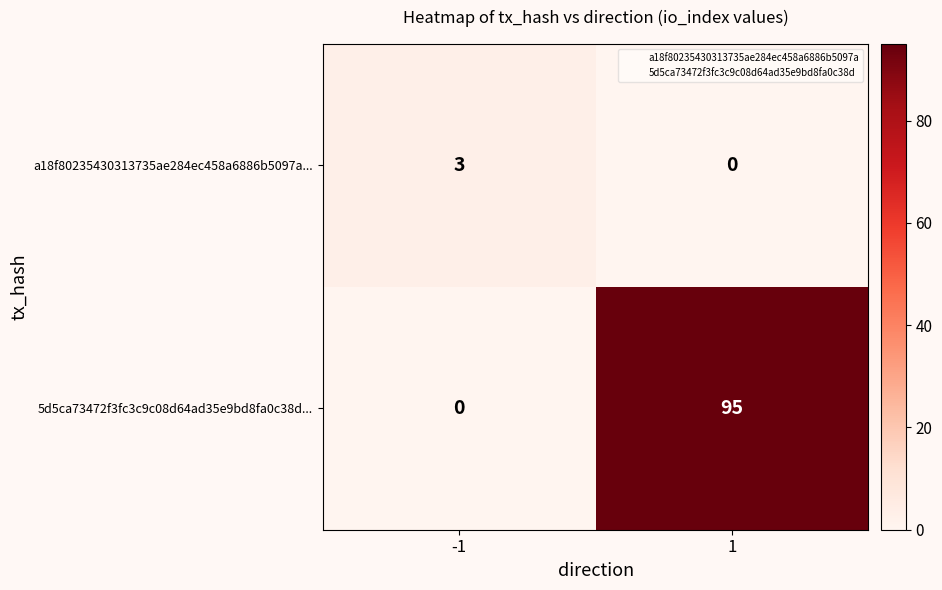

How many data points does each series have?

2